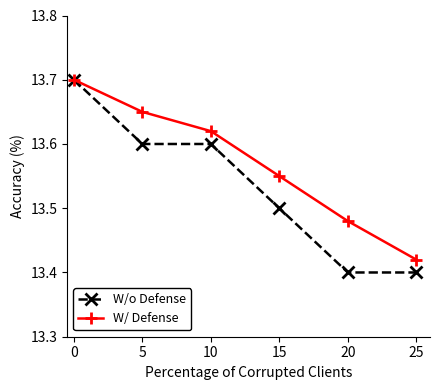

How many lines are shown in the chart?

2